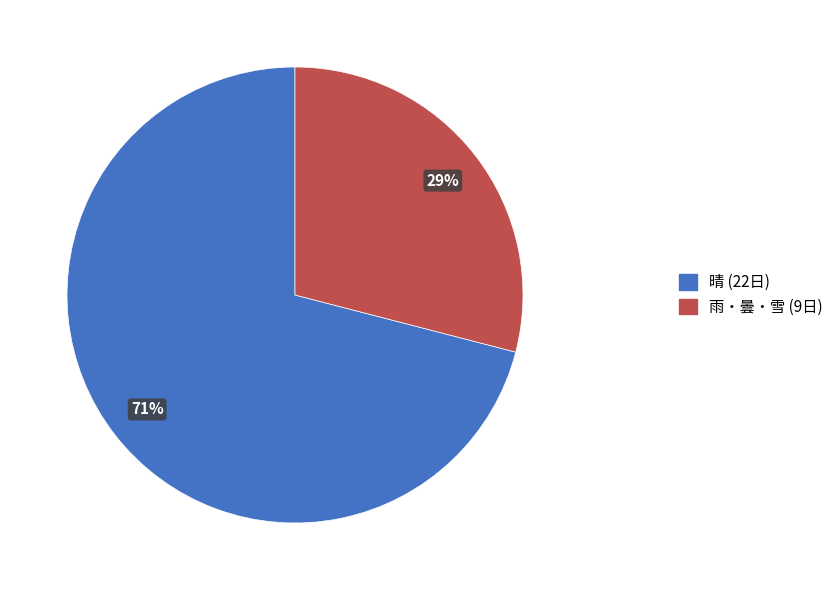

The 晴 (22日) slice represents 71% of the pie. True or false?

True